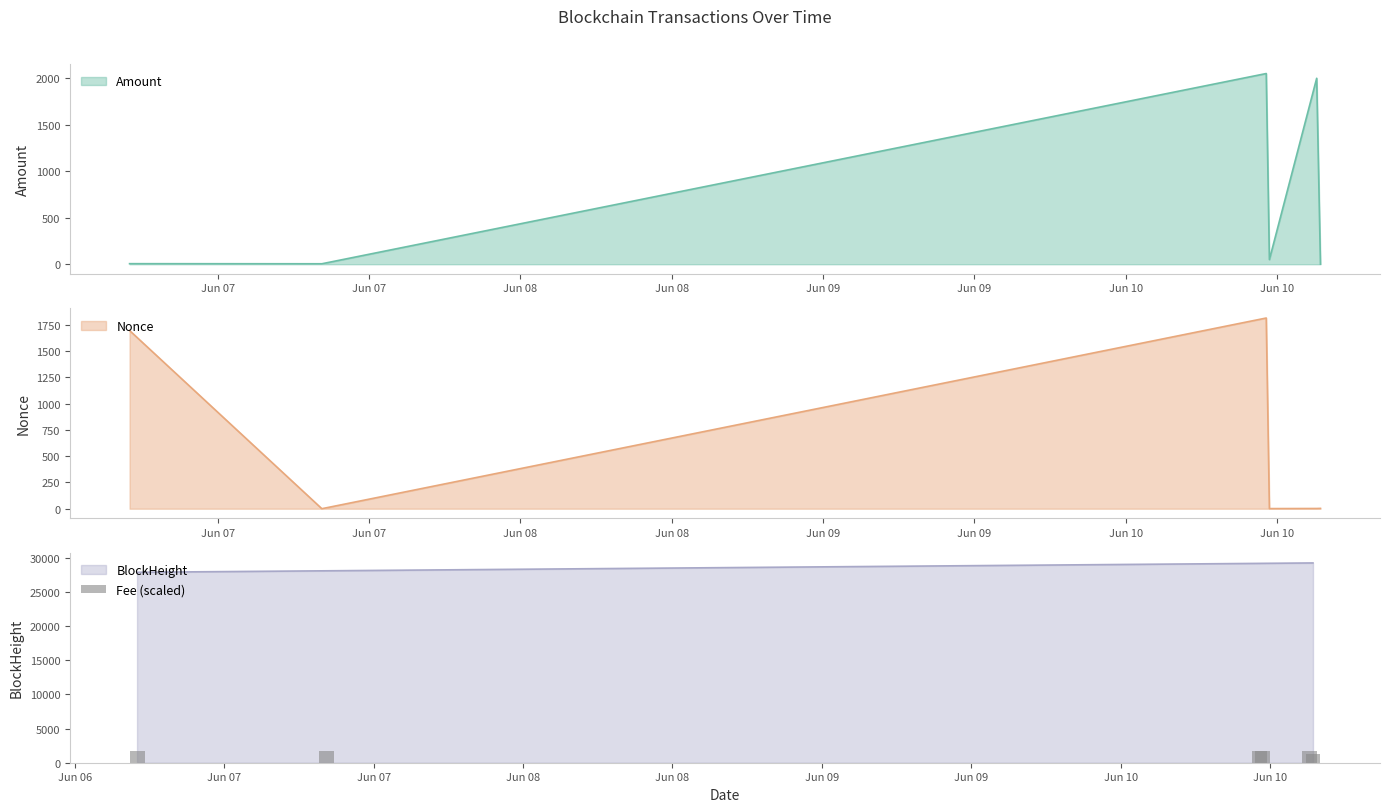

What is the highest value of the BlockHeight series?

29249